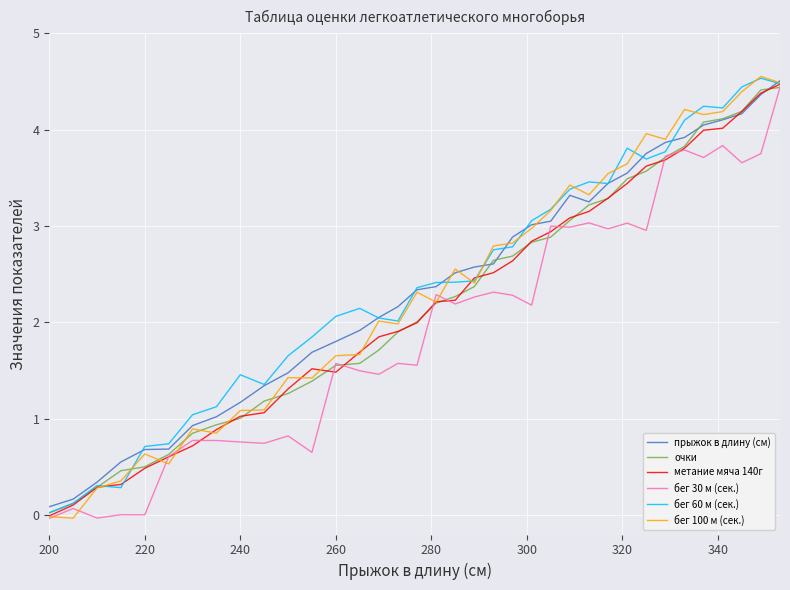

True or false: прыжок в длину (см) has more than 1 interior local peaks.

False